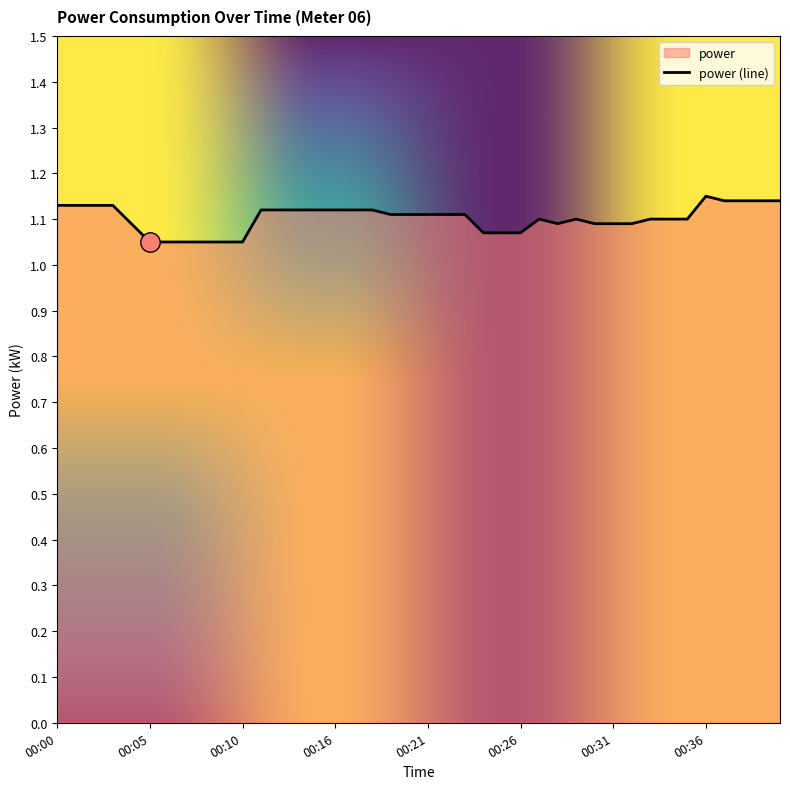

Does the chart display data point markers on the line(s)?

No